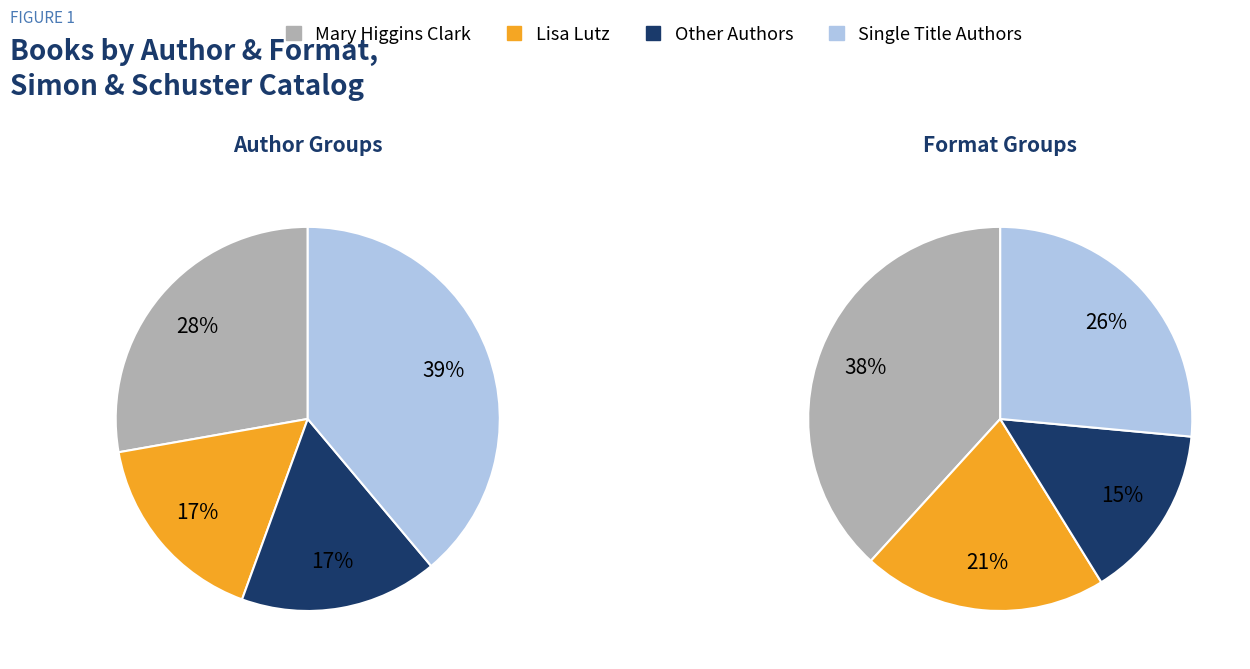

Is it true that Other is 17% of the pie?

True